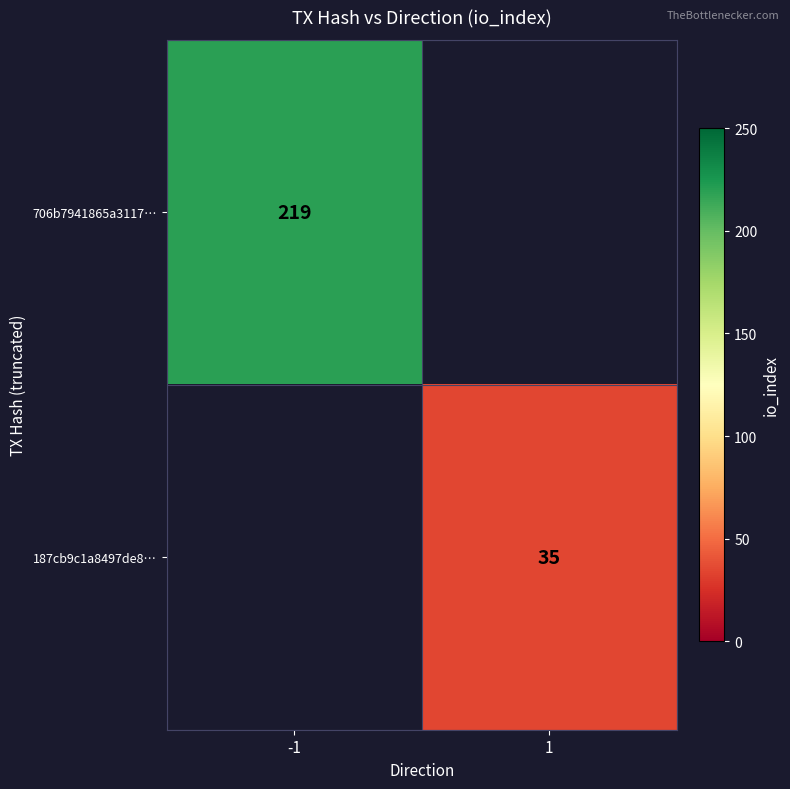

Count the number of data series in this chart.

2